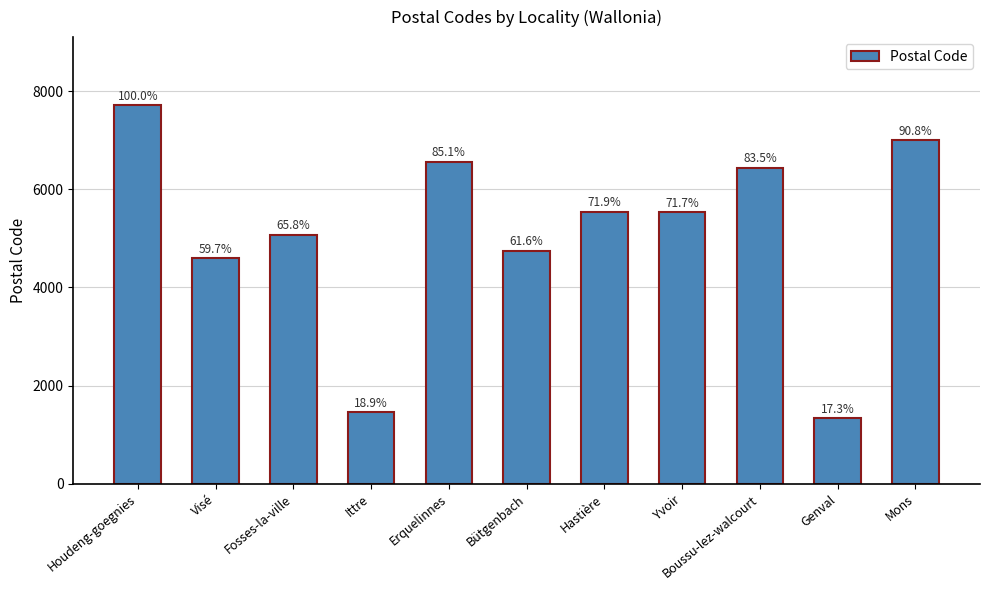

What position from the left is Mons?

11